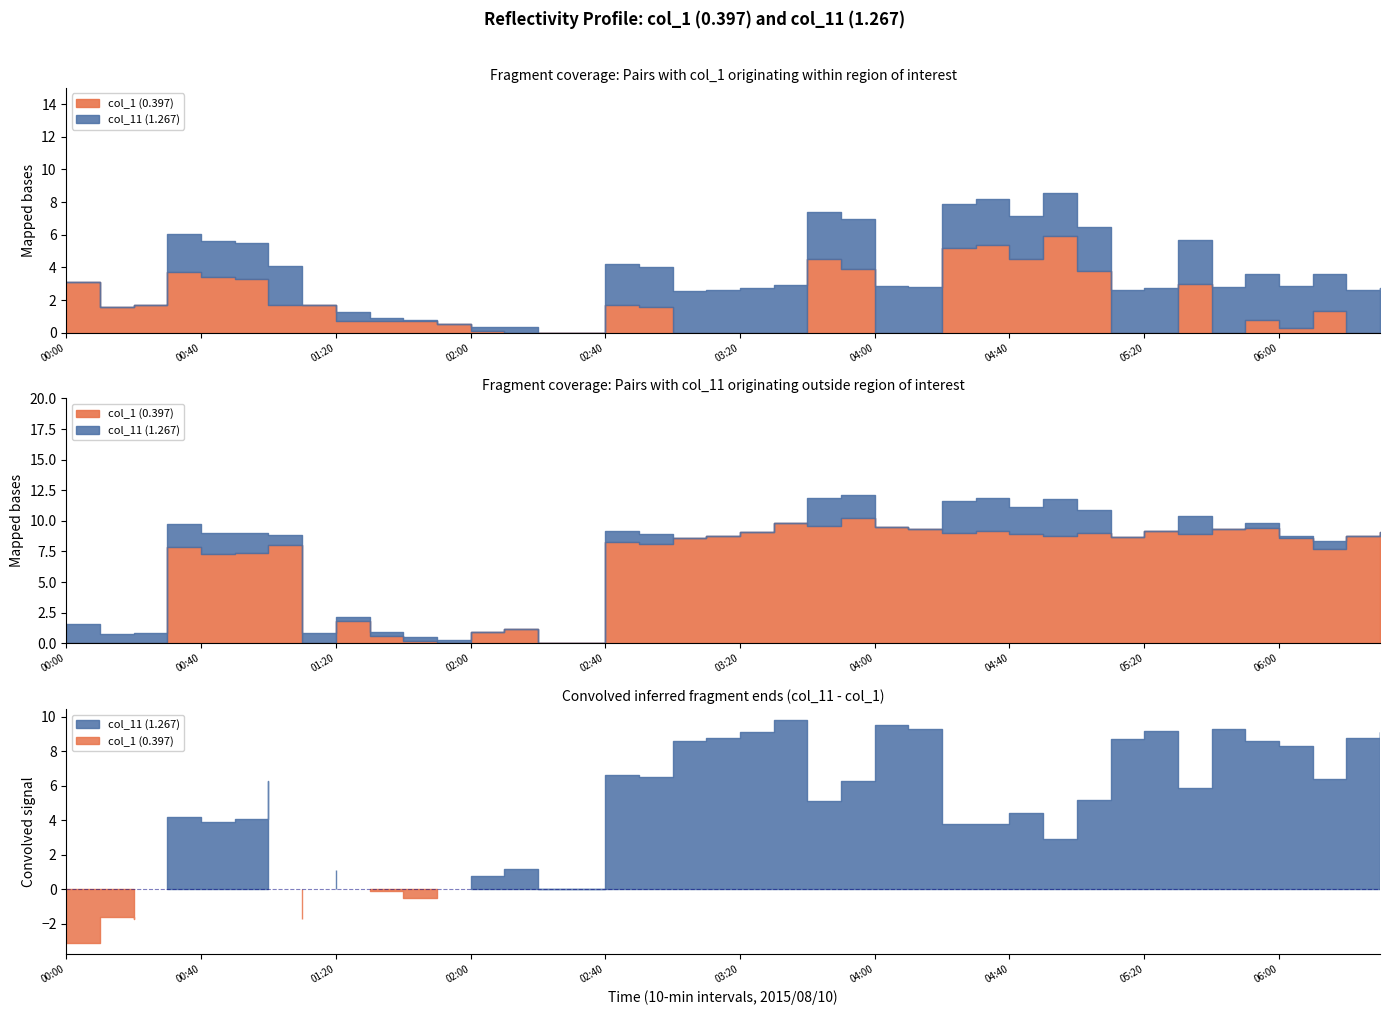

What is the total value across all series at 2015/08/10 03:40?

14.1